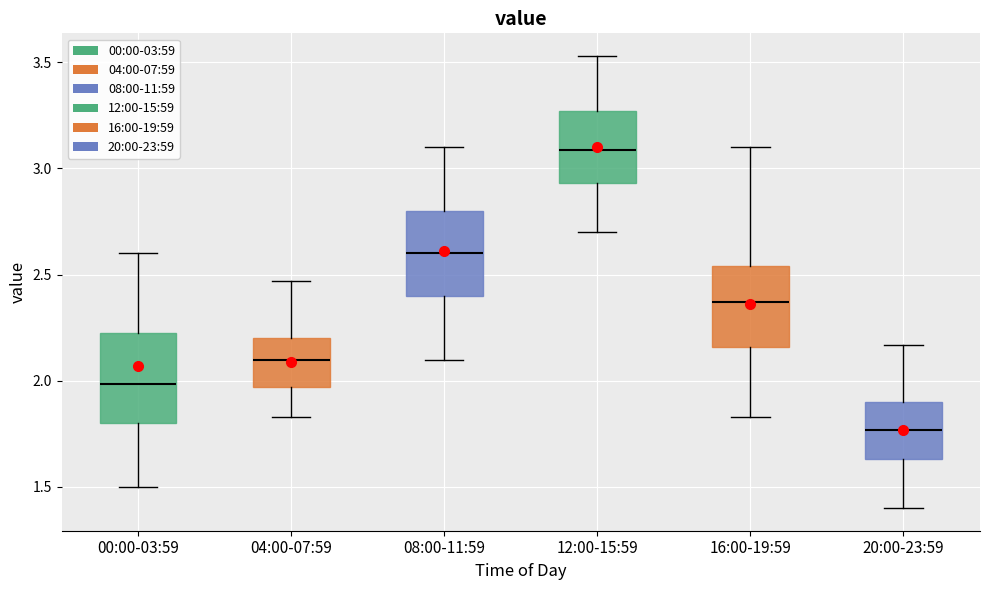

Reading left to right, transcribe this box plot: for each box, give where its median line is, the range the box spans, and where its two whiskers end, as read against the y-axis. The values are not printed on the chart, so give them approximately, as read against the axis.

00:00-03:59: median 2.00, box 1.80 to 2.25, whiskers 1.50 to 2.60
04:00-07:59: median 2.10, box 1.95 to 2.20, whiskers 1.85 to 2.45
08:00-11:59: median 2.60, box 2.40 to 2.80, whiskers 2.10 to 3.10
12:00-15:59: median 3.10, box 2.95 to 3.25, whiskers 2.70 to 3.55
16:00-19:59: median 2.35, box 2.15 to 2.55, whiskers 1.85 to 3.10
20:00-23:59: median 1.75, box 1.65 to 1.90, whiskers 1.40 to 2.15